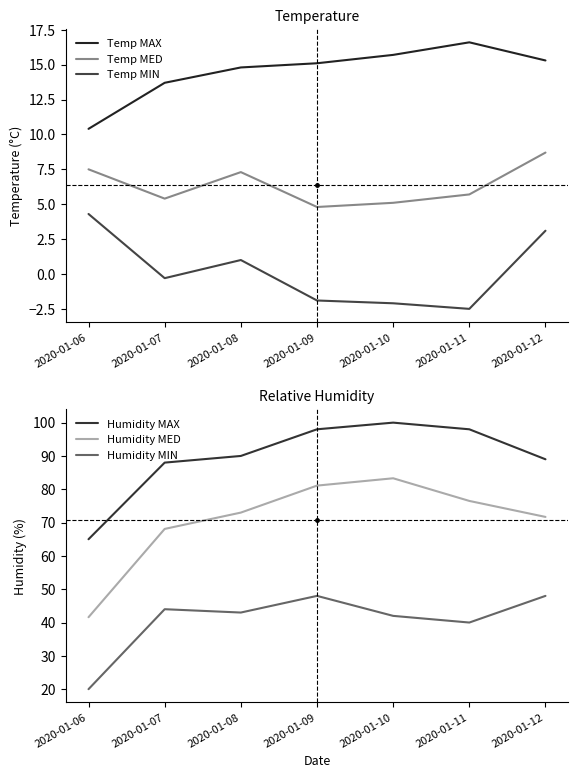

What is the total value across all series at 2020-01-10?

244.0